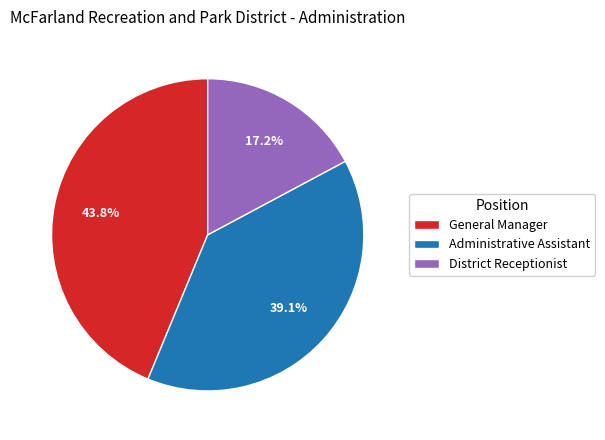

Between General Manager and Administrative Assistant, which is larger?

General Manager